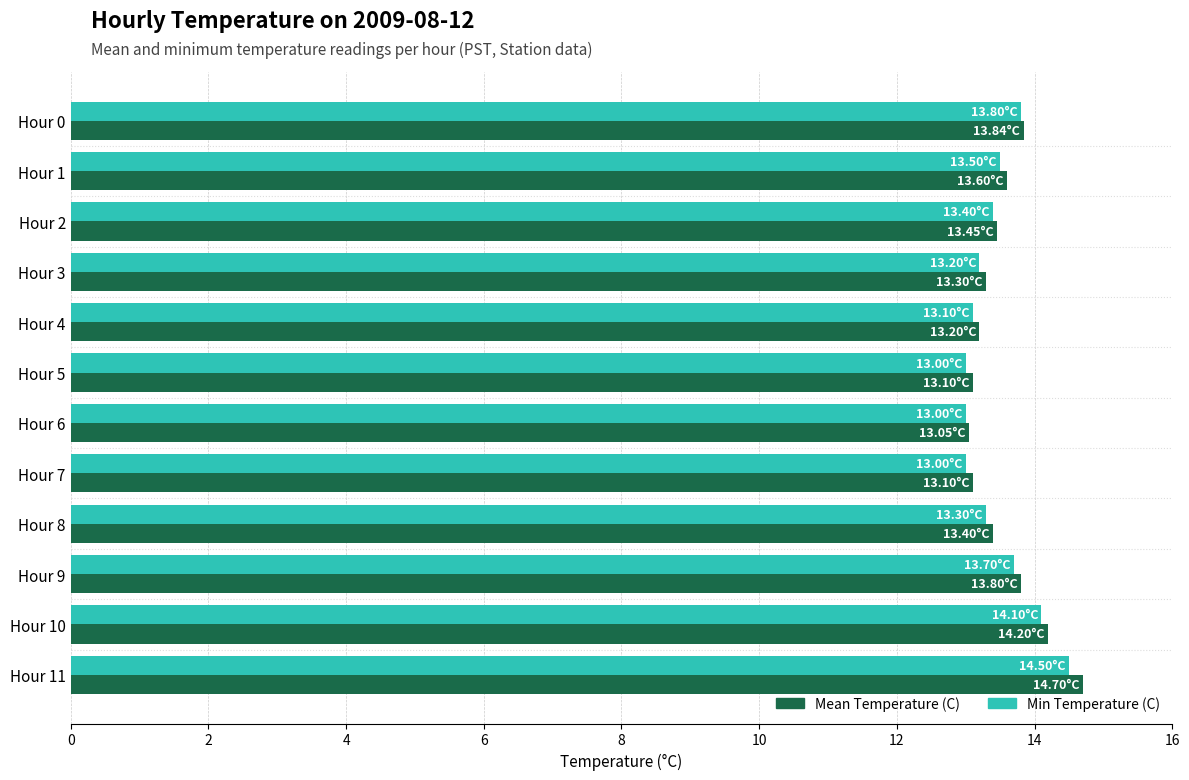

What is the total value across all series at Hour 7?

26.1